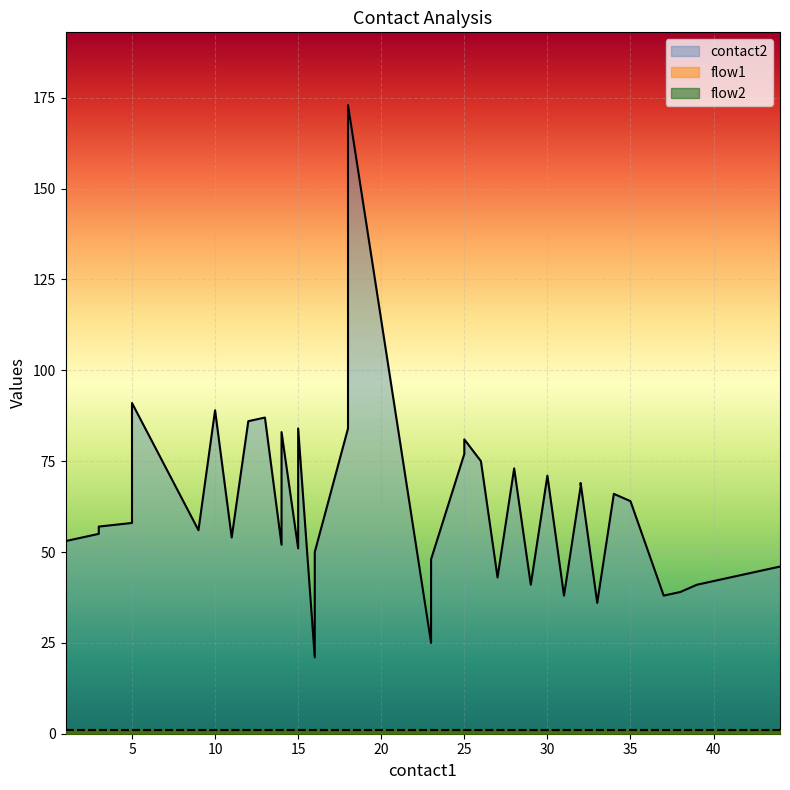

What is the total value across all series at 27?

45